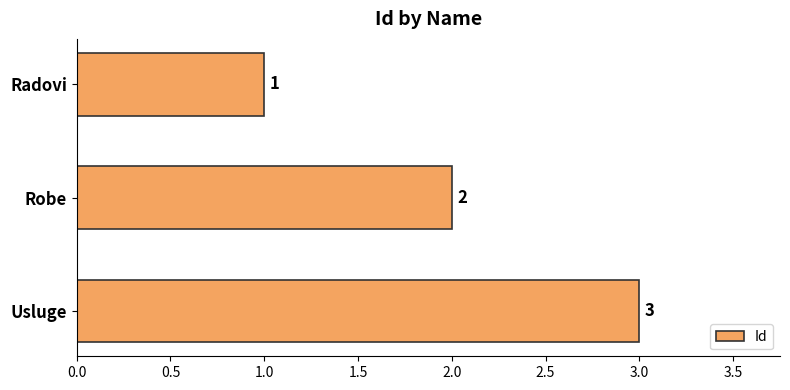

The chart shows a value of 2 at Robe. True or false?

True